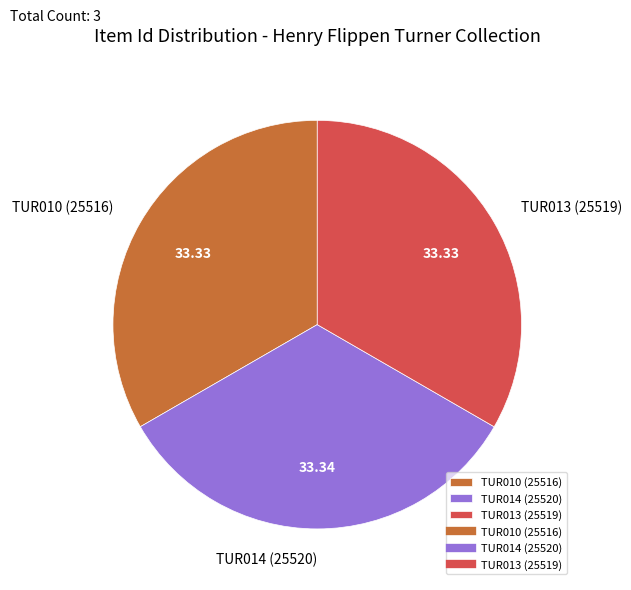

Combined, do TUR010 (25516) and TUR014 (25520) account for over 50%?

Yes